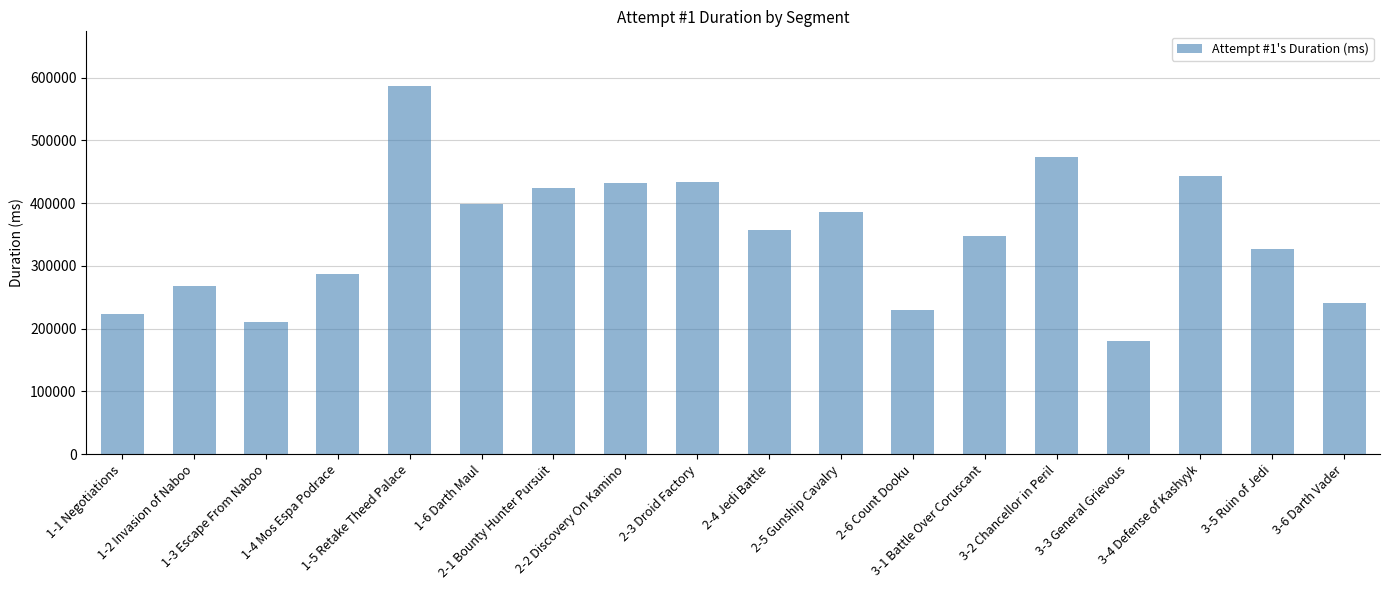

Approximately how many times larger is the value at 3-5 Ruin of Jedi compared to 3-4 Defense of Kashyyk?

0.7